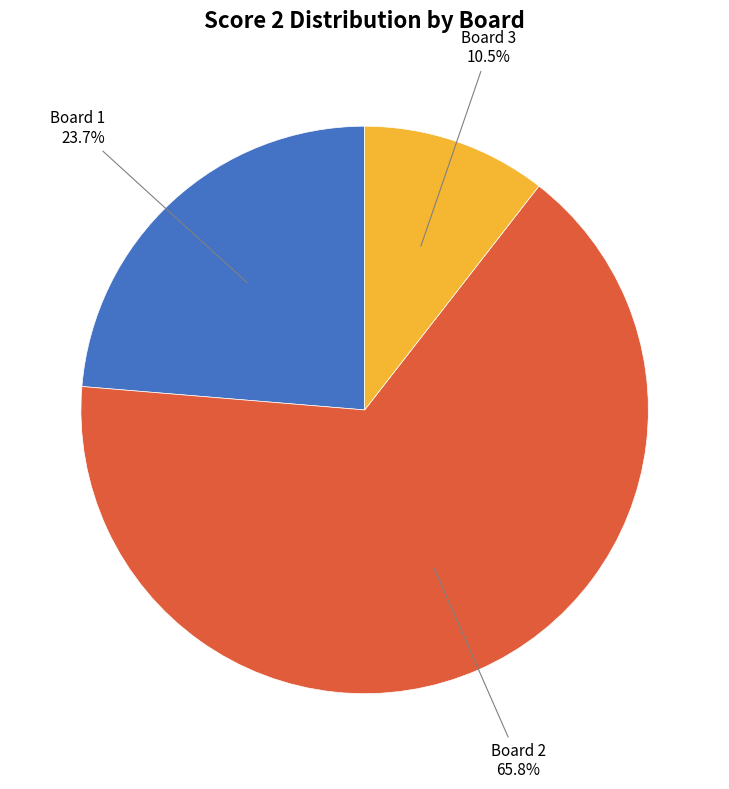

Is there a majority slice in this chart?

Yes